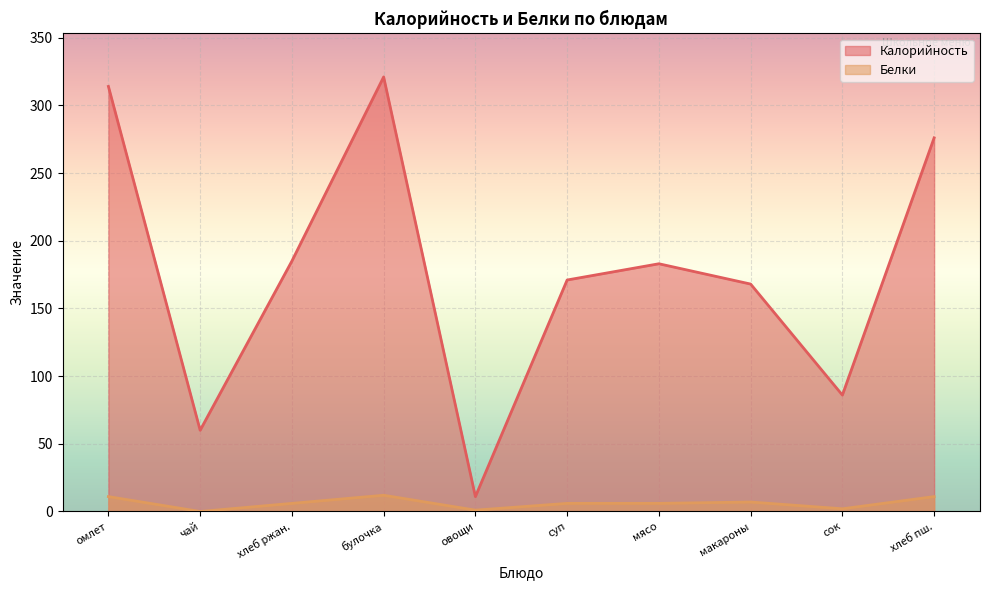

True or false: Белки and Калорийность intersect in this chart.

False